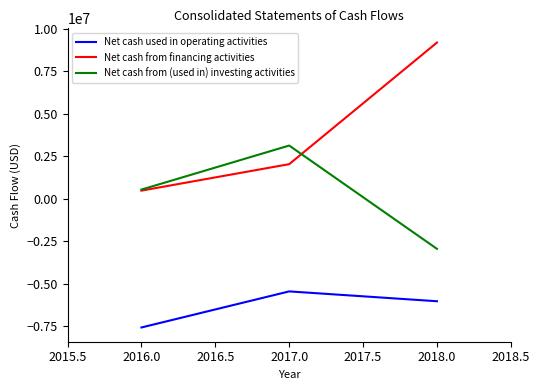

Rank the series by their maximum value, from lowest to highest.

Net cash used in operating activities, Net cash from (used in) investing activities, Net cash from financing activities